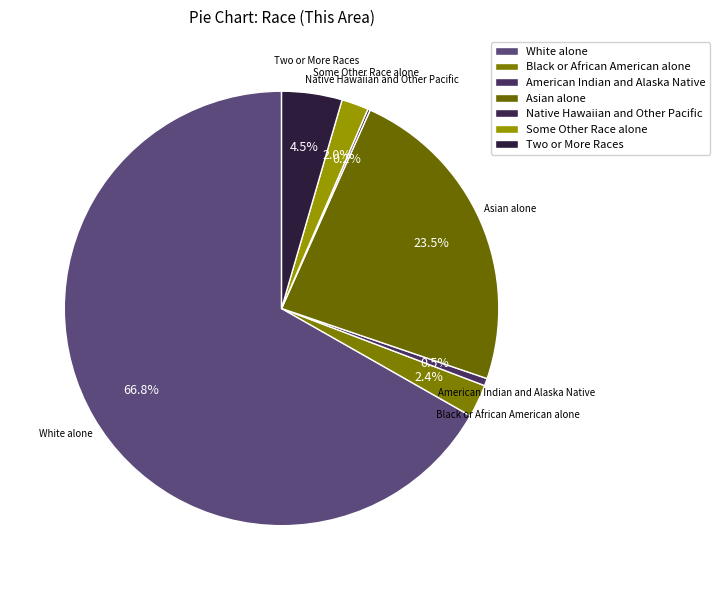

What is the ratio of the value at Asian alone to the value at Black or African American alone?

9.6